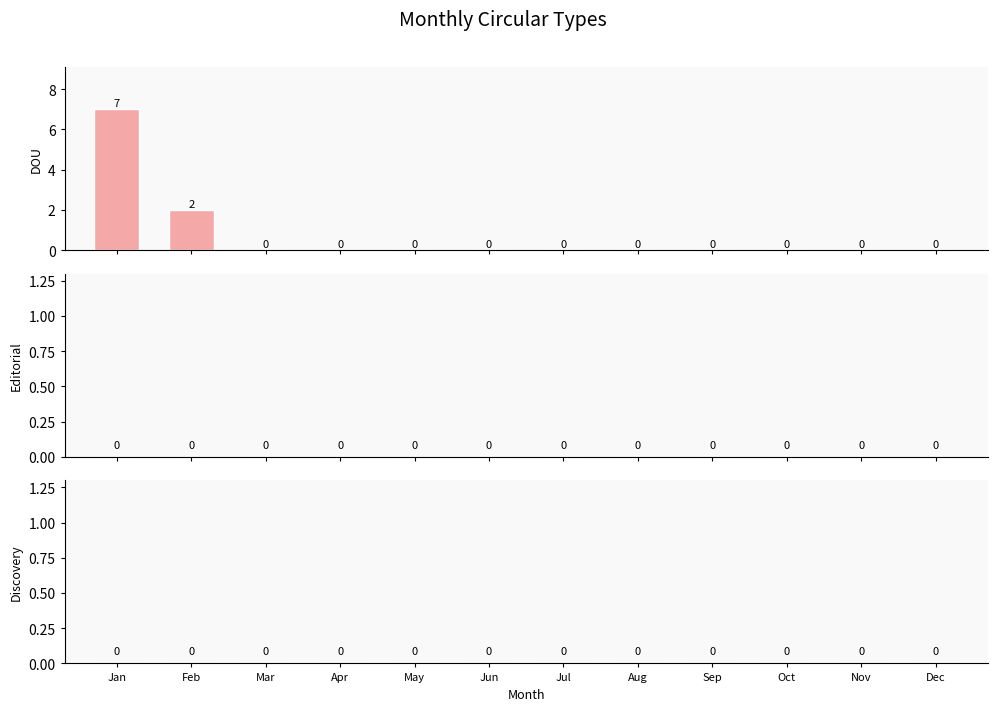

Are the bars horizontal?

No